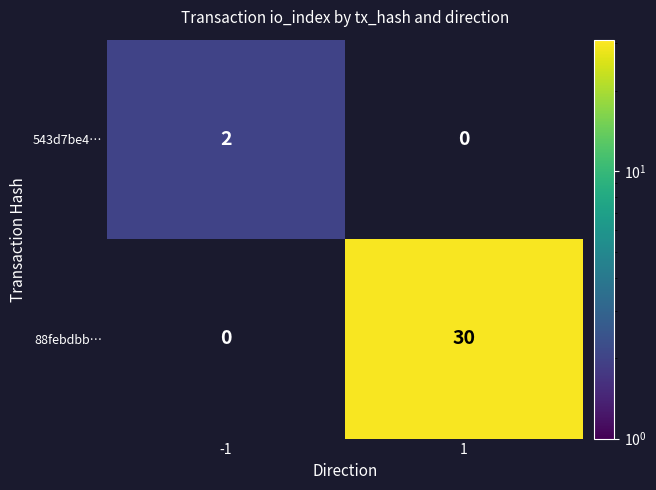

Between -1 and 1, which series saw the biggest shift?

88febdbb…